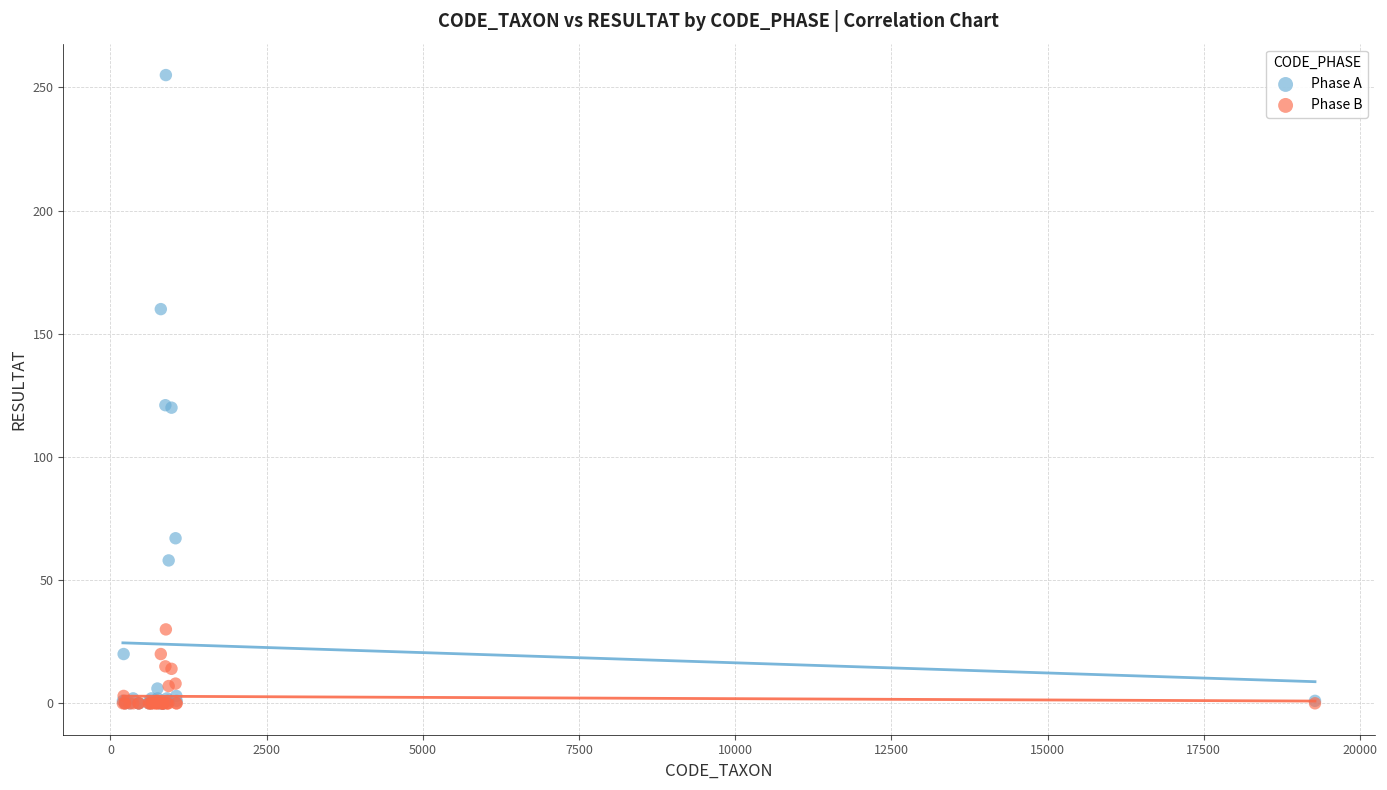

What are all the series names shown in the legend?

Phase A, Phase B